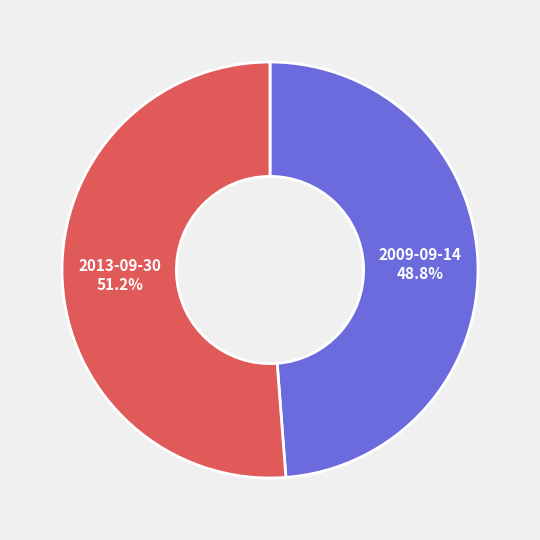

Count the number of slices in the pie.

2